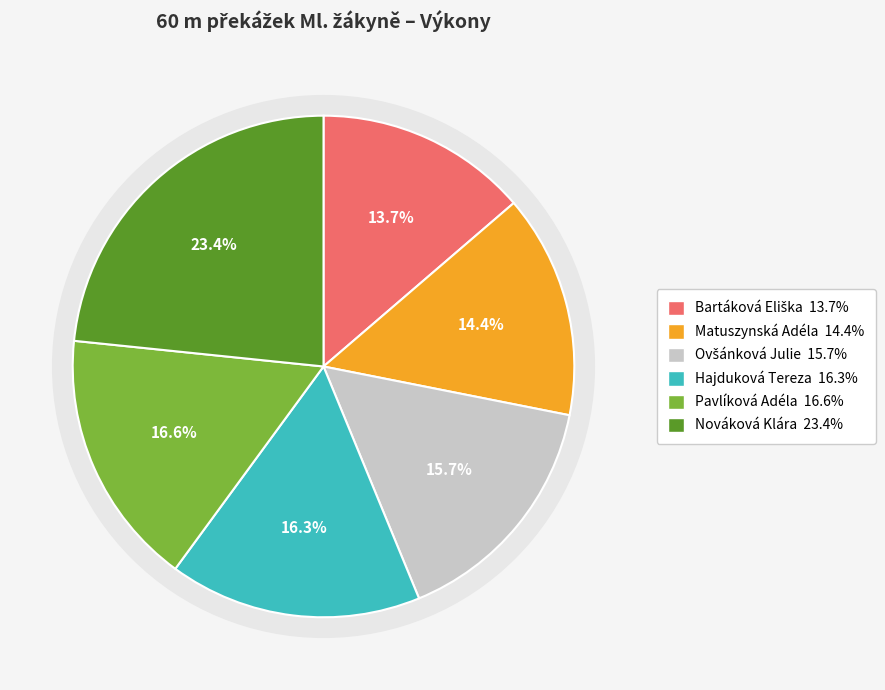

To the nearest percent, what is the average slice percentage?

17%